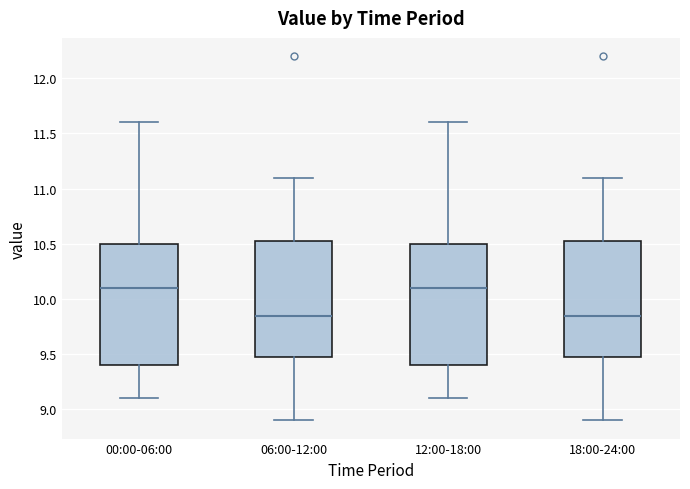

Where does the upper whisker of the box for 18:00-24:00 end on the y-axis? The values are not printed on the chart, so give them approximately, as read against the axis.

11.10